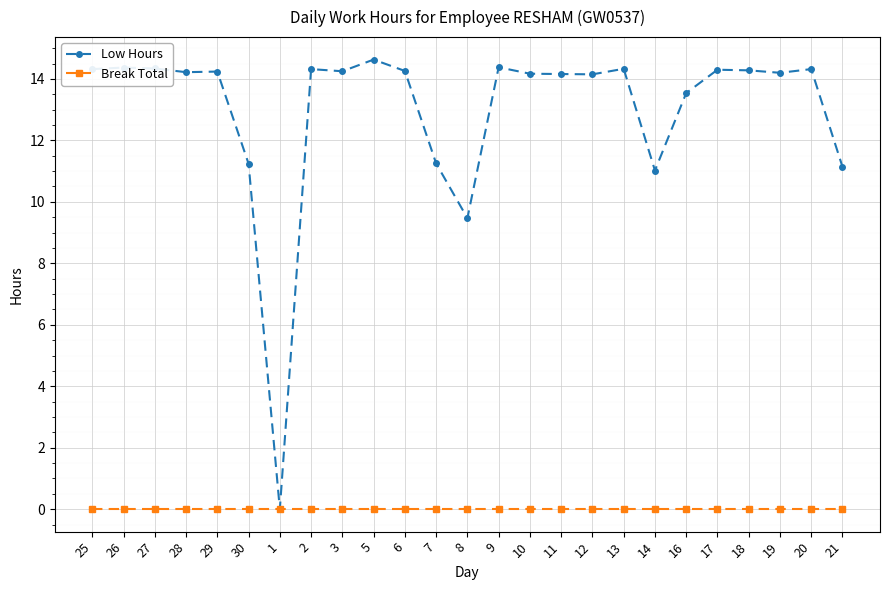

Which series has the largest range (max minus min)?

Low Hours